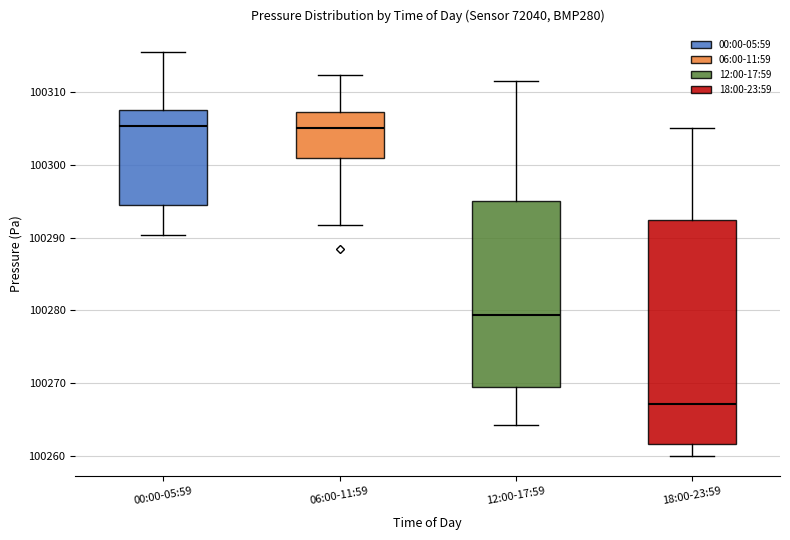

Which box is the tallest, from its lower edge to its upper edge?

18:00-23:59